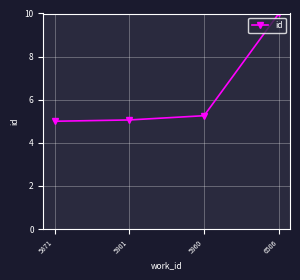

What is the difference between the values at 5960 and 5871?

0.3